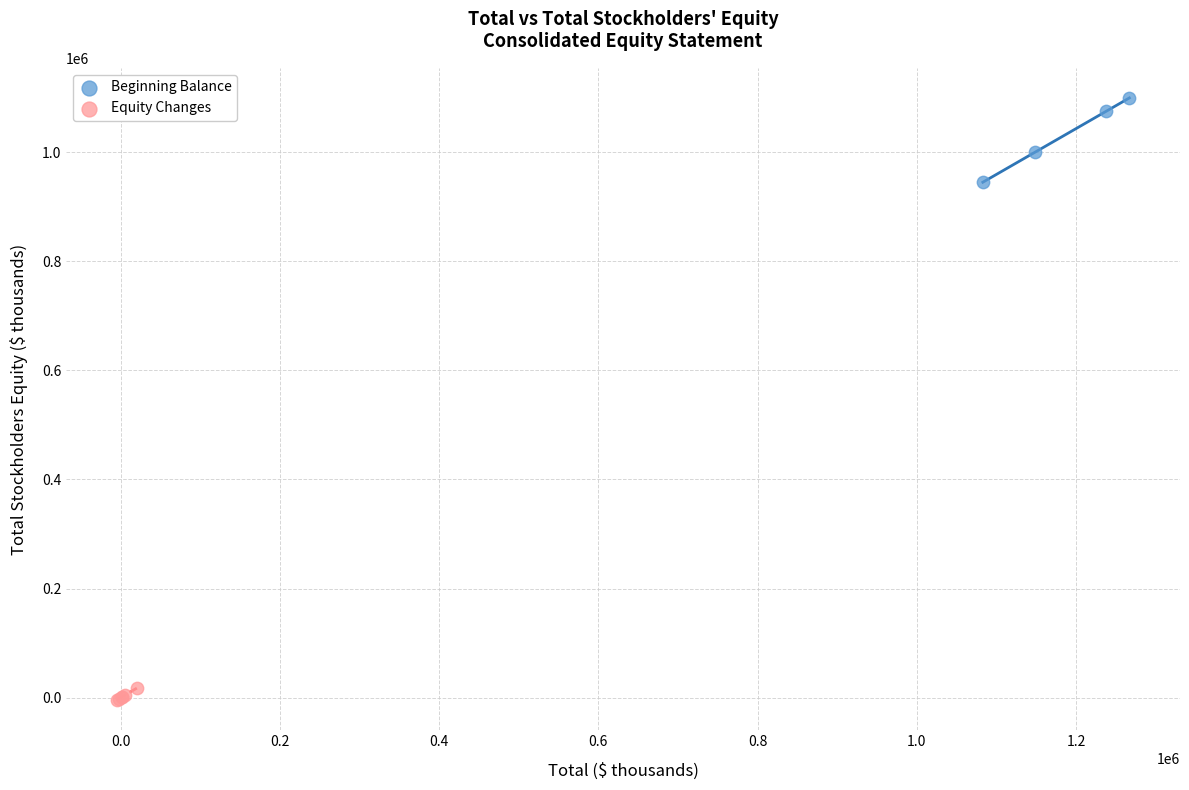

Which series contains the lowest Y value?

Equity Changes